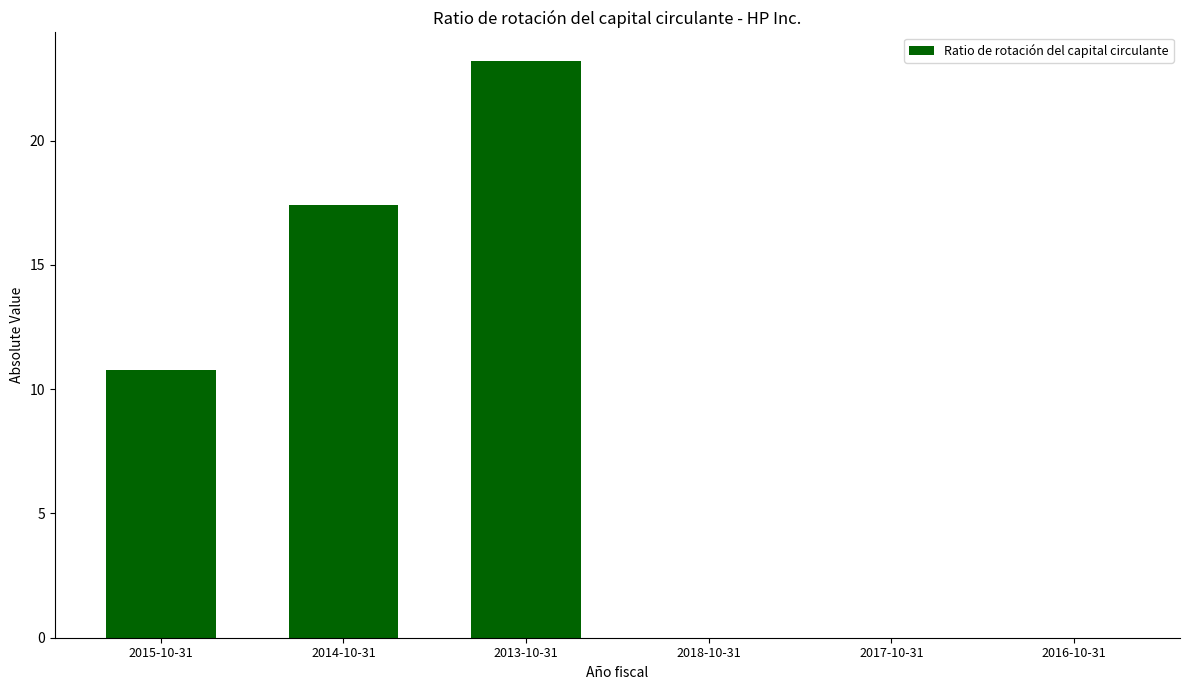

Reading right to left, transcribe all the data shown in this chart.

0.0	0.0	0.0	23.2	17.4	10.8